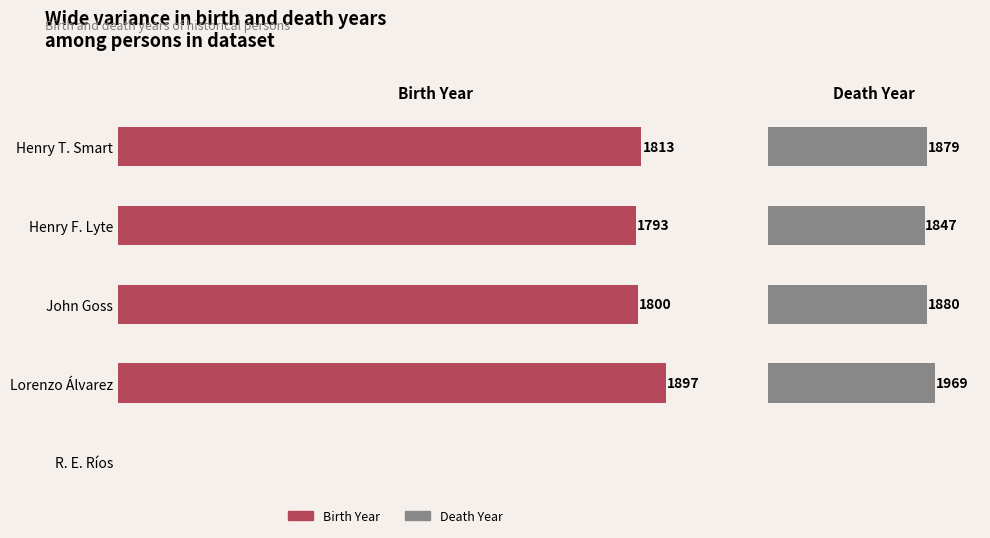

What is the approximate value of Death Year at Lorenzo Álvarez, to the nearest 50?

1950